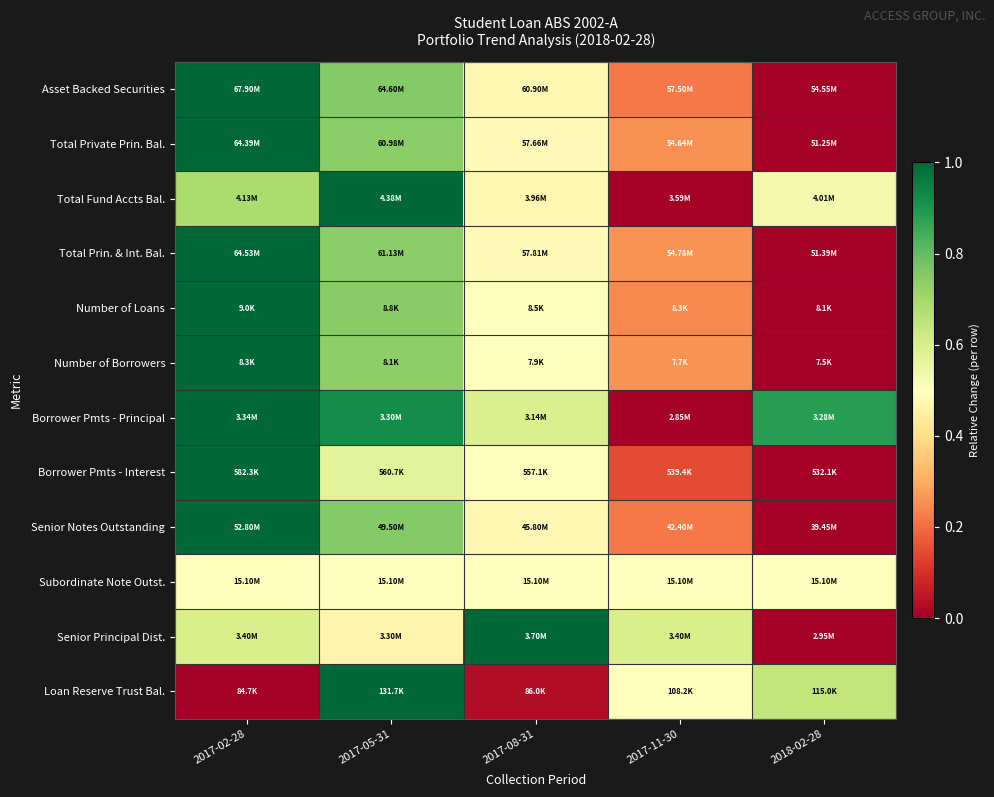

What is the greatest value displayed?

1.0